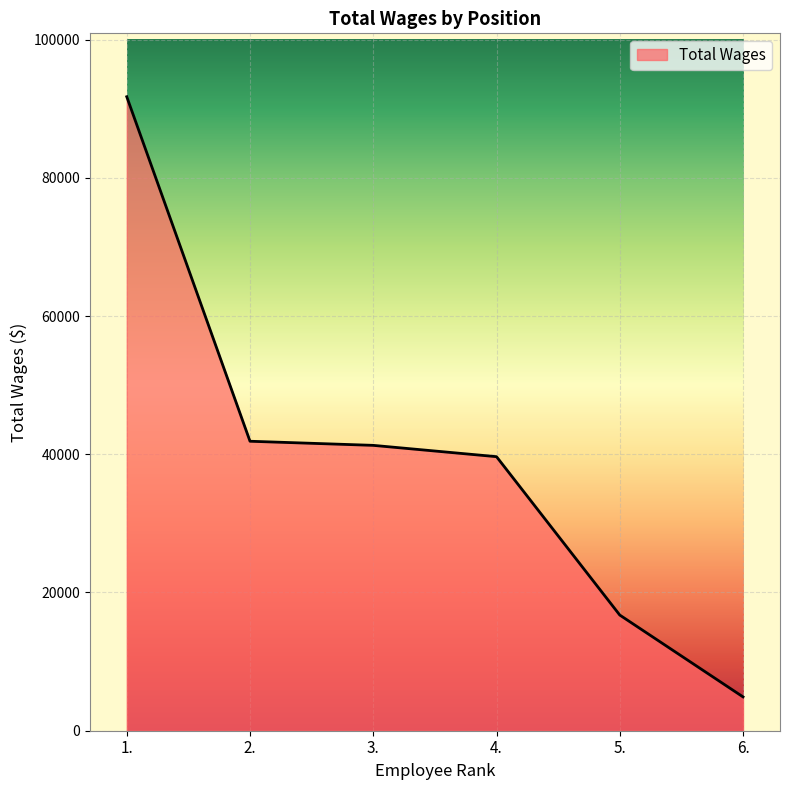

What is the difference between the maximum and minimum values?

86831